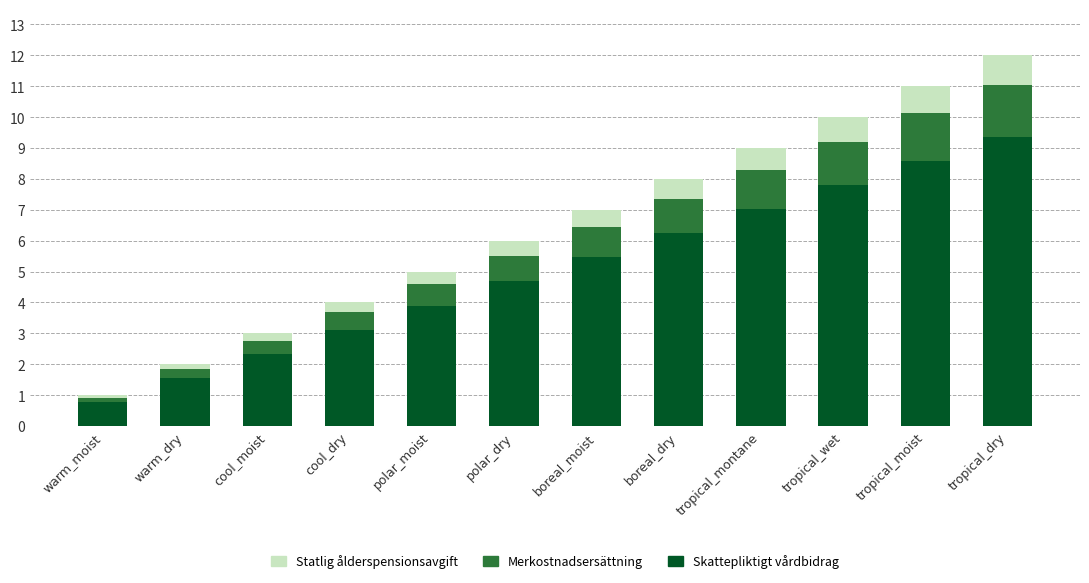

What is the total value across all series at tropical_moist?

11.0